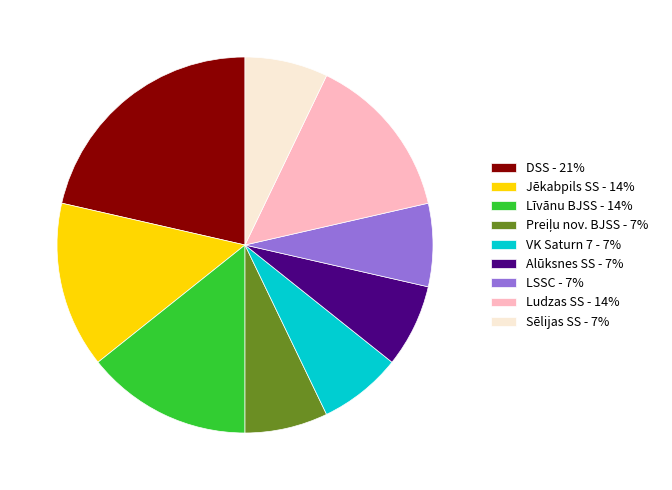

Count the number of slices in the pie.

9